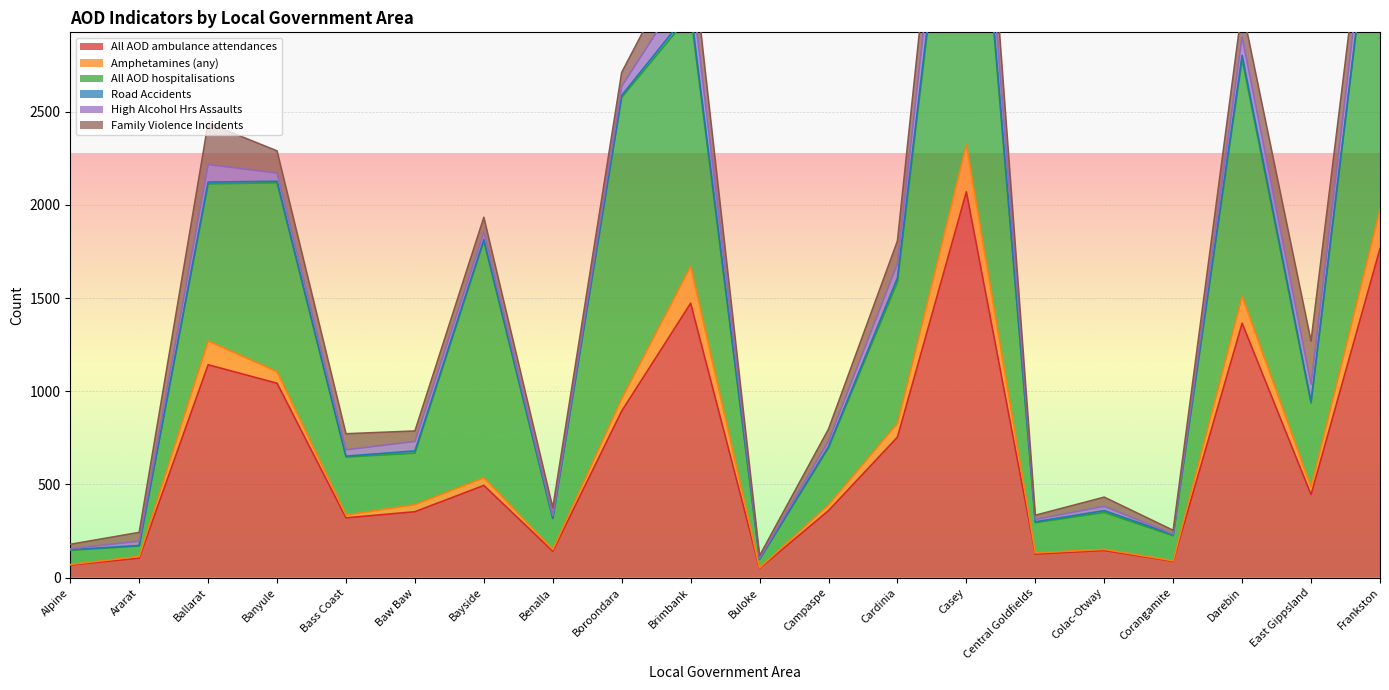

The All AOD ambulance attendances series shows 354 at Baw Baw. True or false?

True